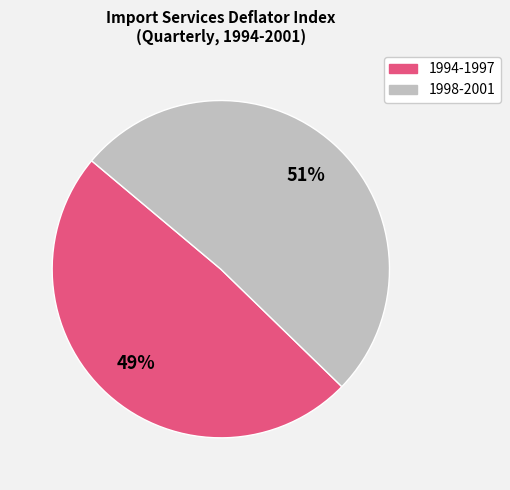

Is there a majority slice in this chart?

Yes